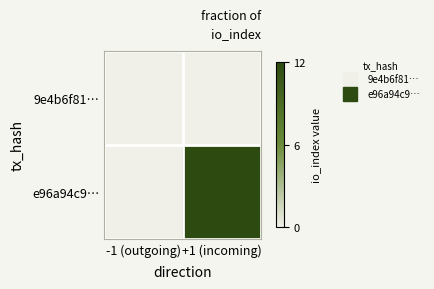

Between -1 (outgoing) and +1 (incoming), which series saw the biggest shift?

e96a94c9…